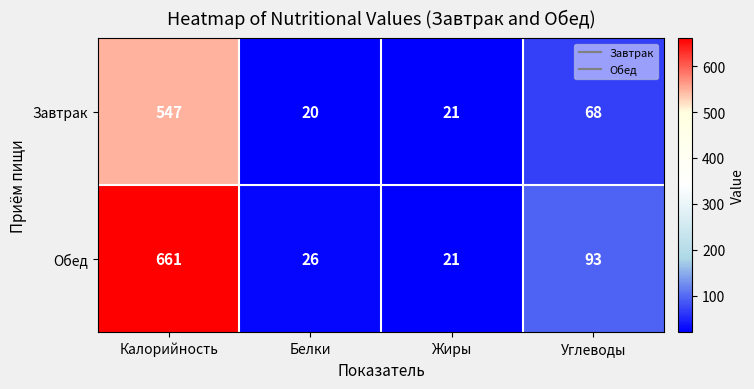

The Завтрак series shows 20 at Белки. True or false?

True